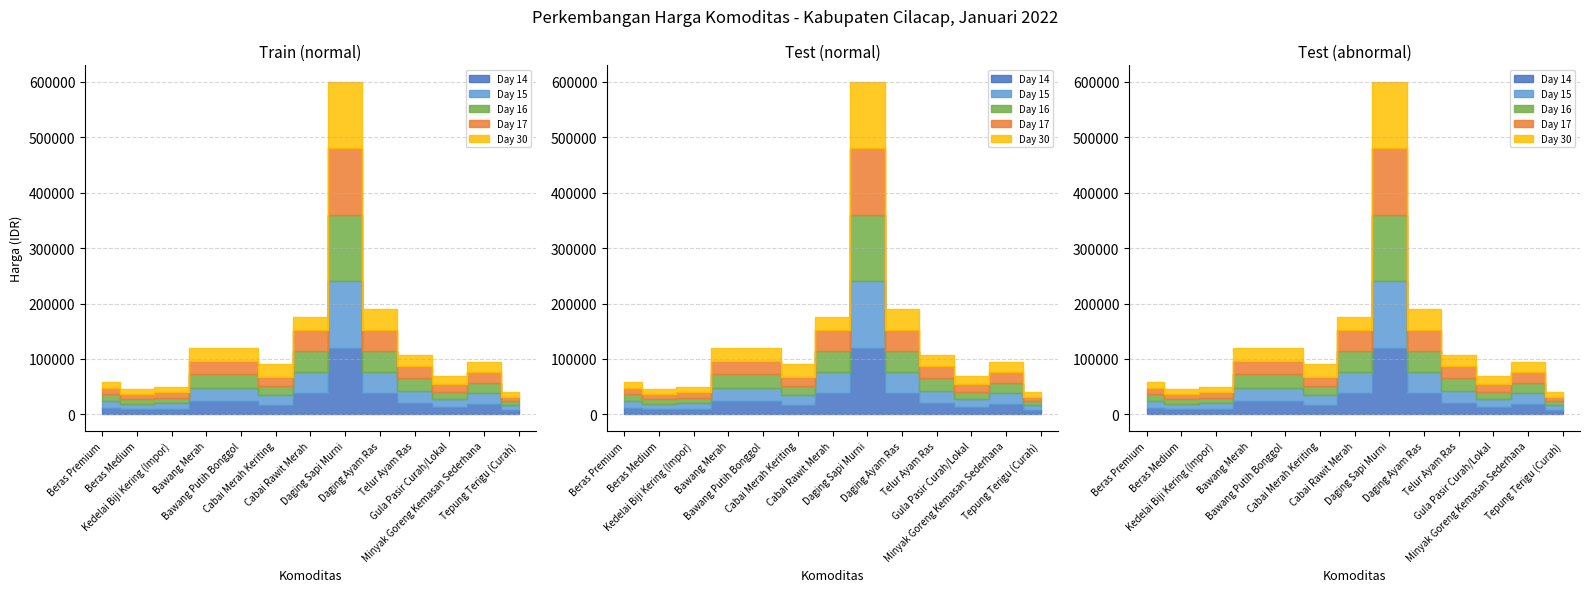

What is the total value across all series at Tepung Terigu (Curah)?

40000